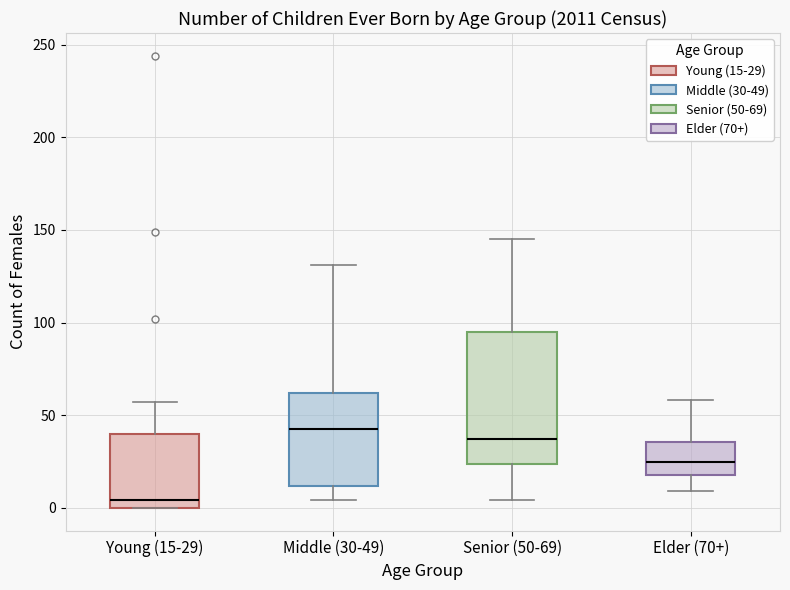

Reading left to right, transcribe this box plot: for each box, give where its median line is, the range the box spans, and where its two whiskers end, as read against the y-axis. The values are not printed on the chart, so give them approximately, as read against the axis.

Young (15-29): median 5, box 0 to 40, whiskers 0 to 55
Middle (30-49): median 45, box 10 to 60, whiskers 5 to 130
Senior (50-69): median 35, box 25 to 95, whiskers 5 to 145
Elder (70+): median 25, box 20 to 35, whiskers 10 to 60